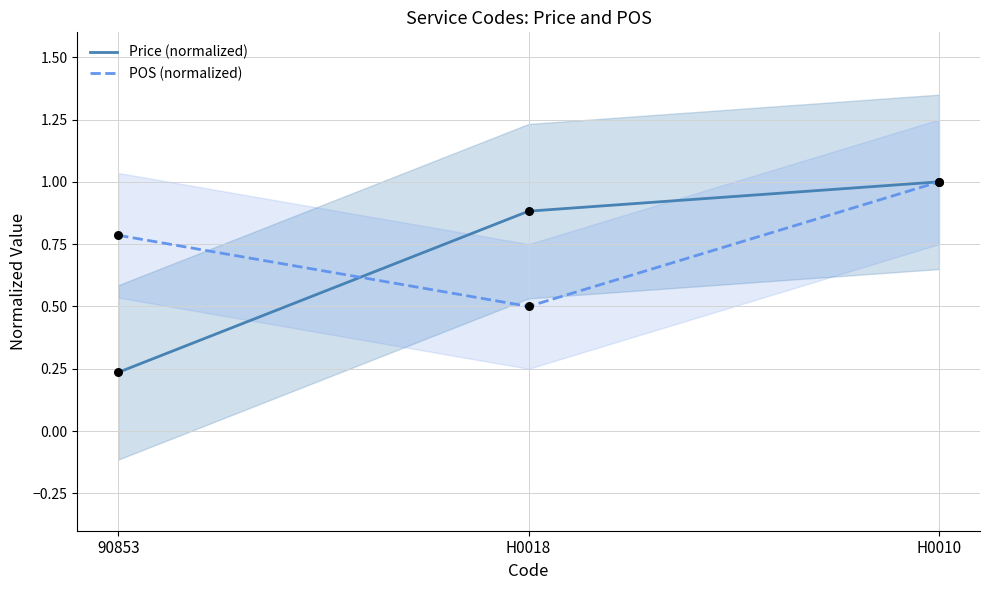

What are all the series names shown in the legend?

Price, POS